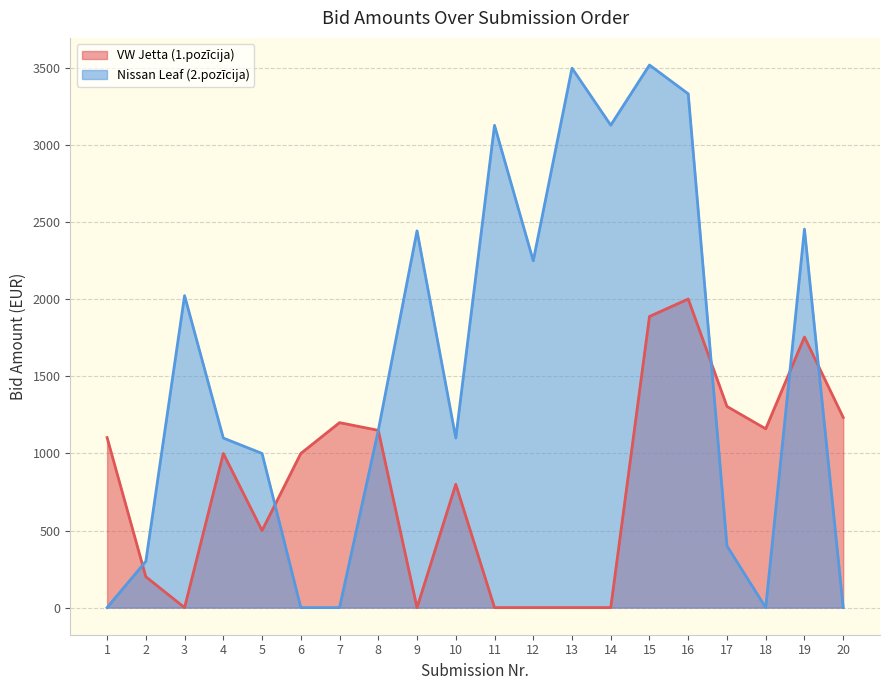

Reading right to left, what are all the values shown in this chart?

VW Jetta (1.pozīcija): 20=1234.0	19=1755.5	18=1160.0	17=1305.0	16=2002.0	15=1888.9	14=0.0	13=0.0	12=0.0	11=0.0	10=800.0	9=0.0	8=1150.0	7=1200.0	6=1000.0	5=500.0	4=1000.0	3=0.0	2=200.2	1=1103.0
Nissan Leaf (2.pozīcija): 20=0.0	19=2455.6	18=0.0	17=400.0	16=3333.3	15=3520.2	14=3130.0	13=3500.0	12=2250.0	11=3129.0	10=1100.0	9=2444.4	8=1150.0	7=0.0	6=0.0	5=1000.0	4=1100.0	3=2024.0	2=300.3	1=0.0